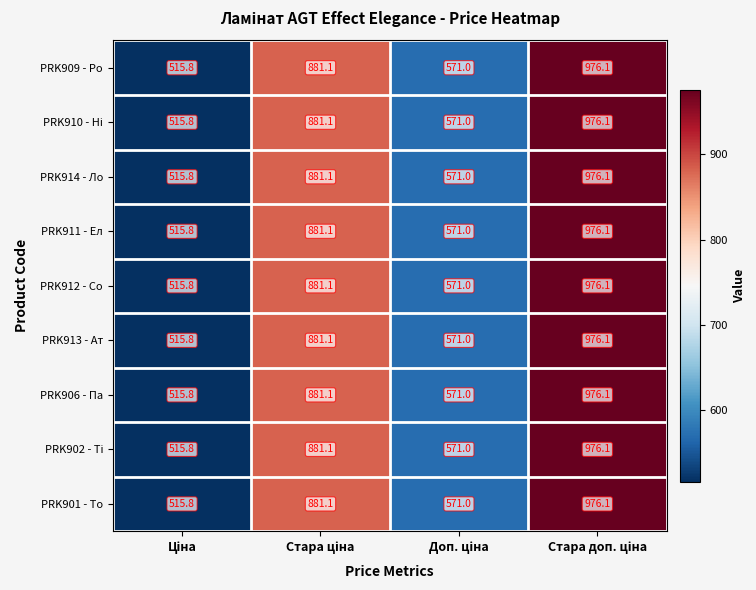

What is the minimum value shown in the chart?

515.8